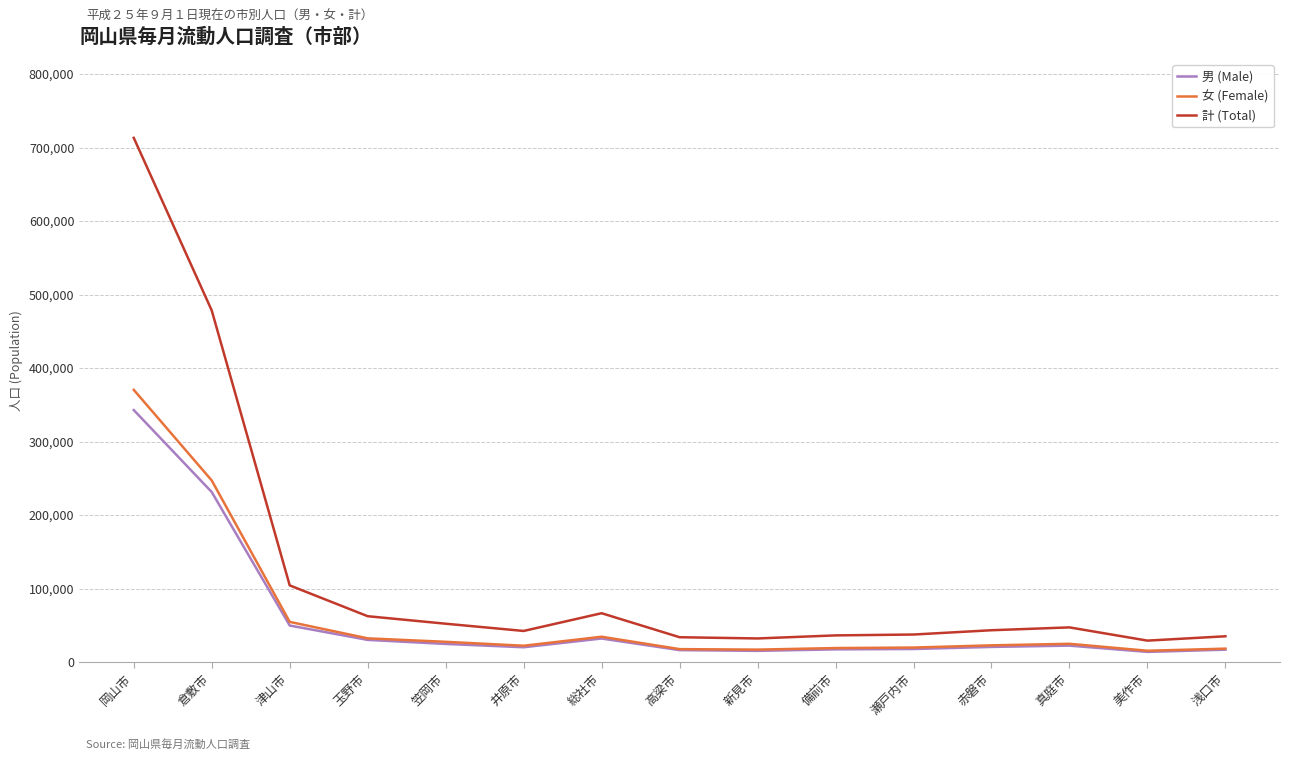

True or false: 女 (Female) and 計 (Total) intersect in this chart.

False